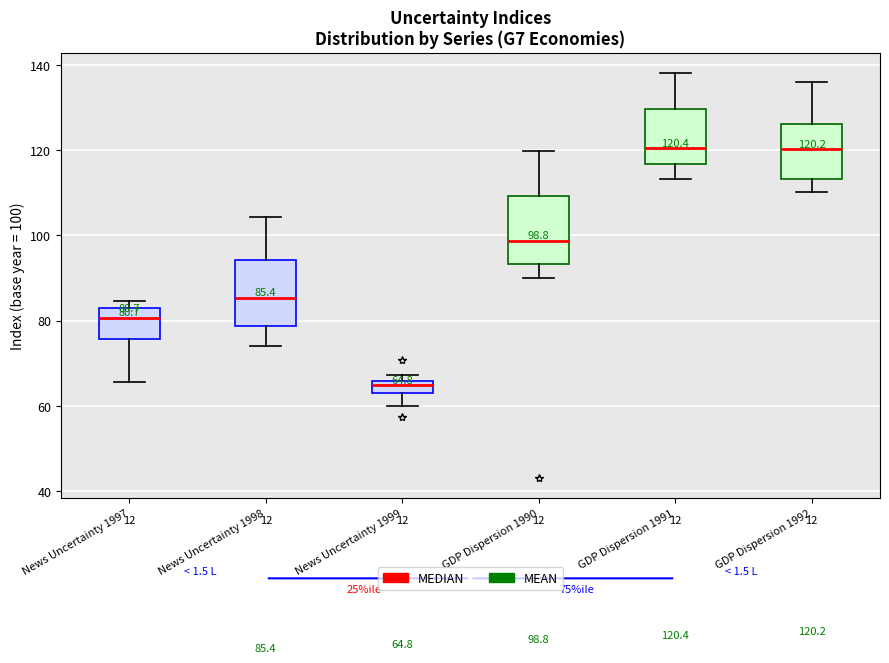

Which box has the lowest median line?

News Uncertainty 1999